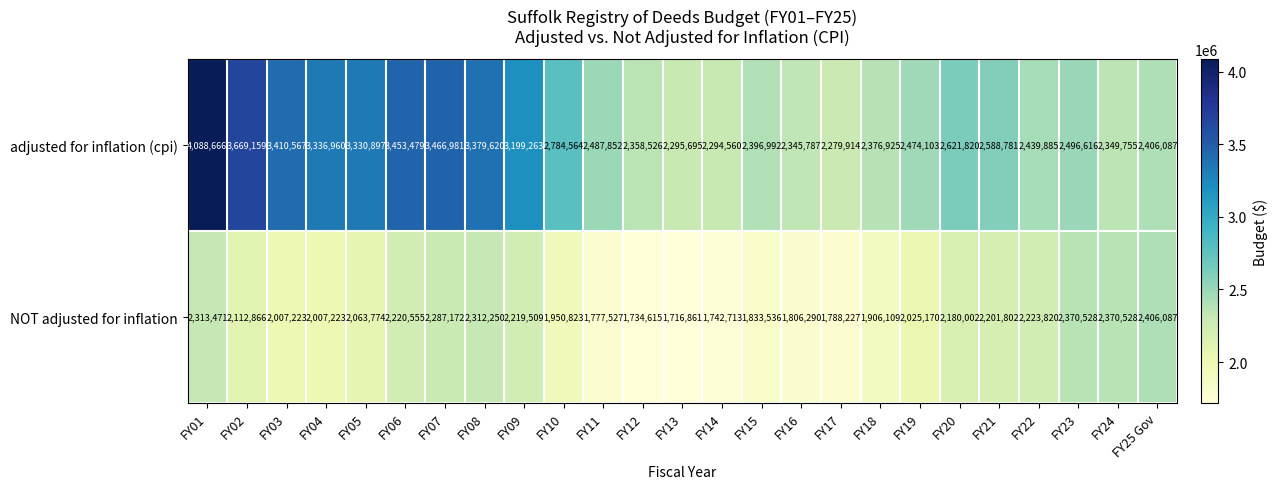

What value does the NOT adjusted for inflation series have at FY05, to the nearest 10?

2063770